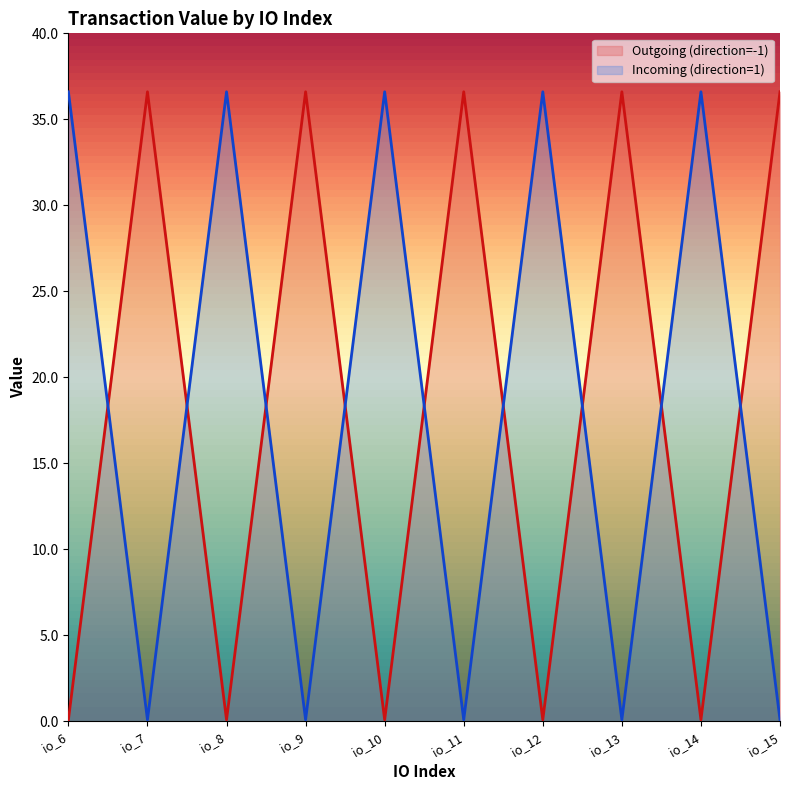

At how many categories does at least one series exceed 14?

10